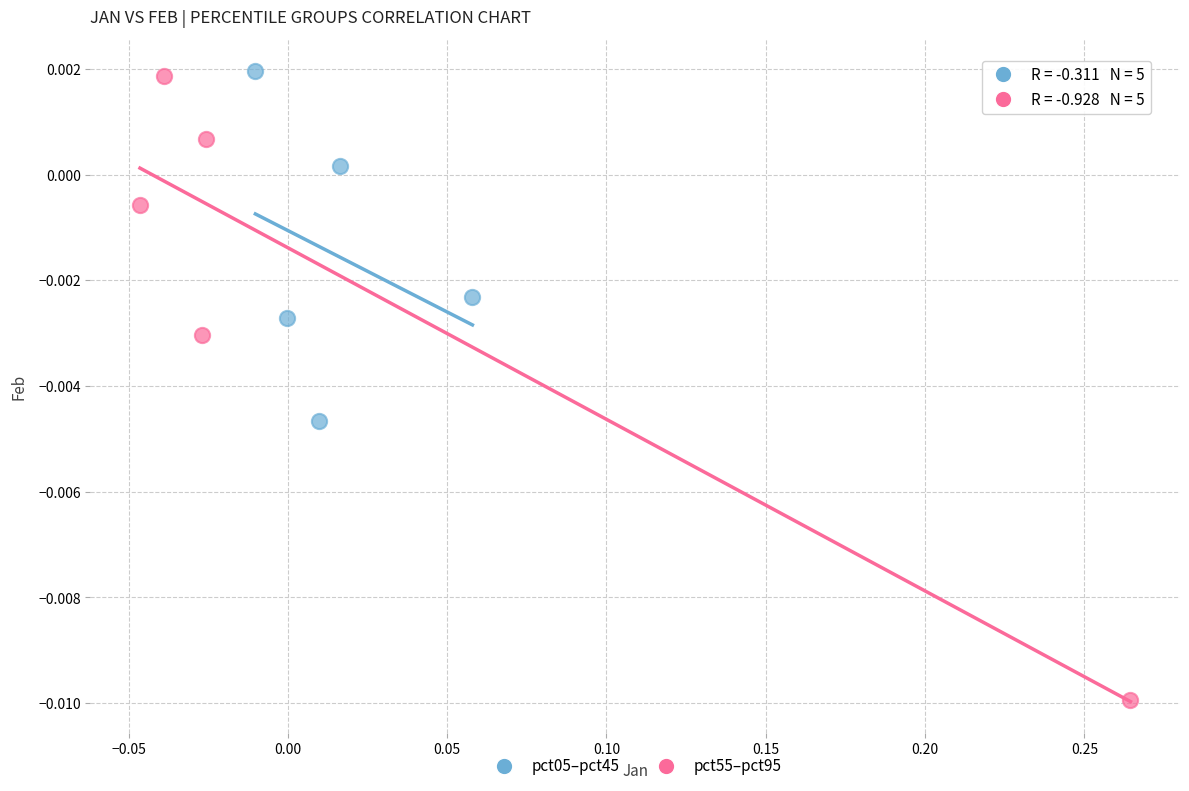

What are all the series names shown in the legend?

pct05–pct45, pct55–pct95